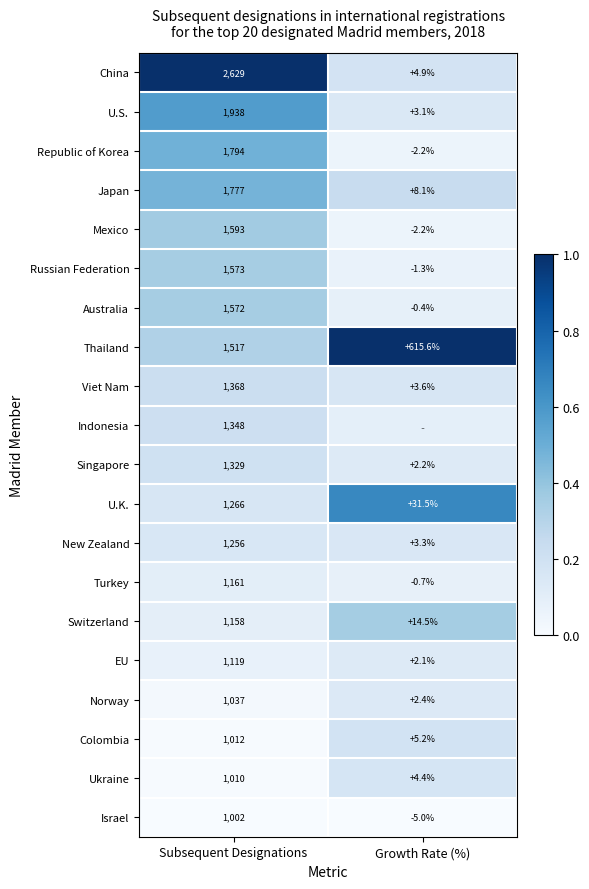

Is the value of Republic of Korea at Subsequent Designations greater than the value of Australia at Subsequent Designations?

Yes